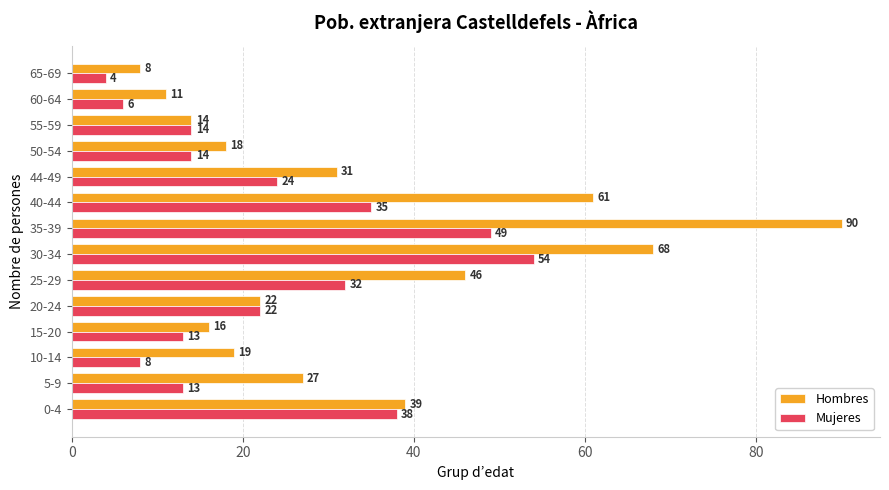

List the series in order of their overall mean, lowest first.

Mujeres, Hombres